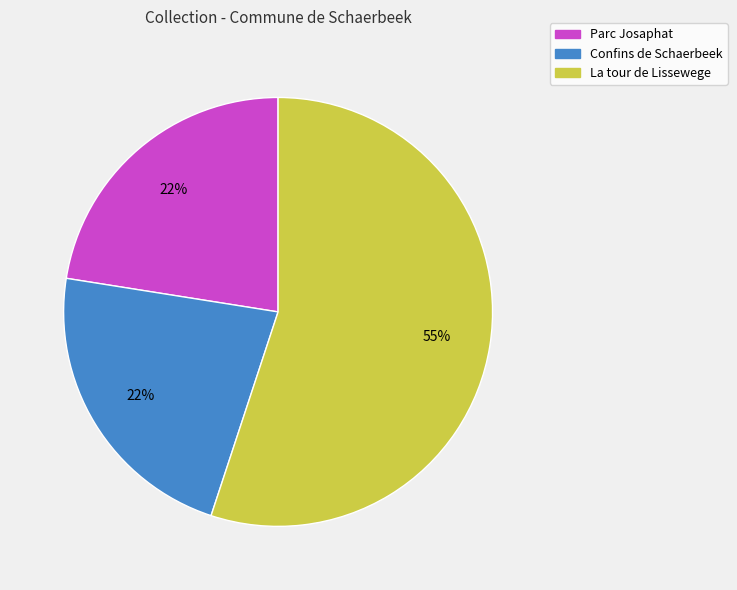

To the nearest percent, what is the difference between the largest and smallest slice percentages?

33%